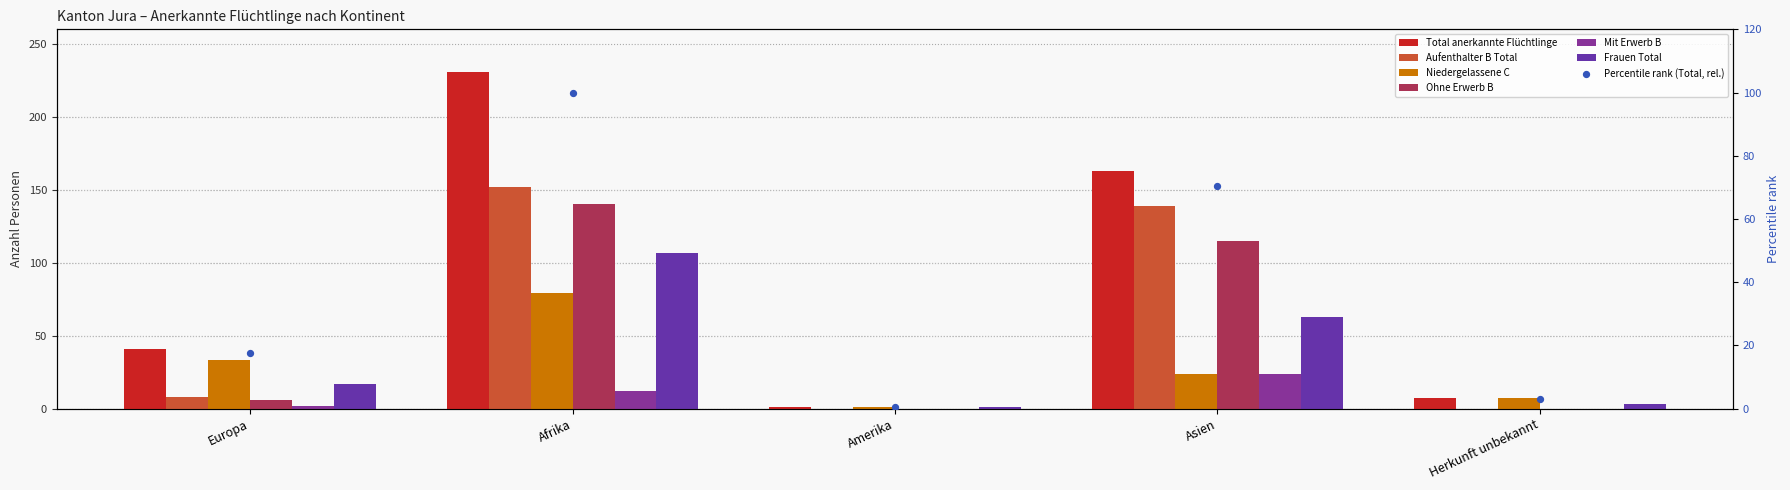

Which series has the largest total across all categories?

Total anerkannte Flüchtlinge